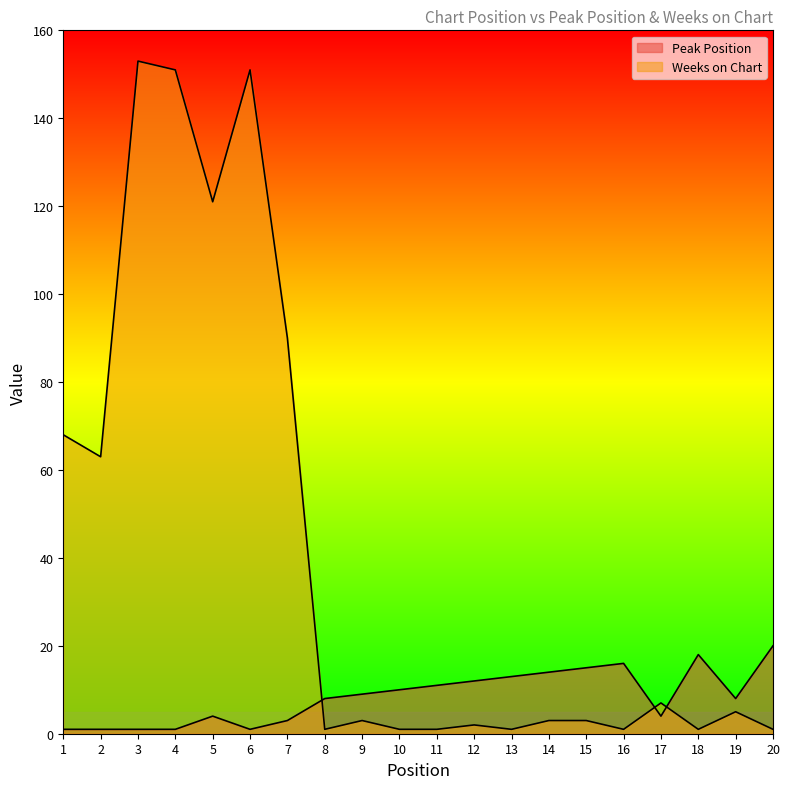

Count the number of categories in the chart.

20